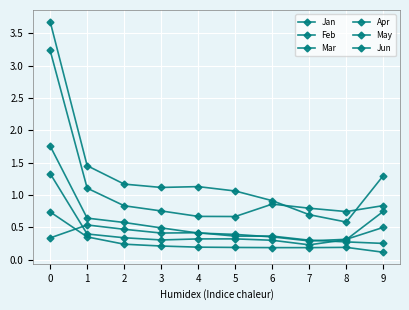

Reading left to right, what are all the values shown in this chart?

Jan: 0.7	0.4	0.2	0.2	0.2	0.2	0.2	0.2	0.2	0.1
Feb: 1.8	0.6	0.6	0.5	0.4	0.4	0.4	0.3	0.3	0.5
Mar: 1.3	0.4	0.3	0.3	0.3	0.3	0.3	0.2	0.3	0.7
Apr: 0.3	0.5	0.5	0.4	0.4	0.4	0.4	0.3	0.3	0.3
May: 3.7	1.5	1.2	1.1	1.1	1.1	0.9	0.7	0.6	1.3
Jun: 3.2	1.1	0.8	0.8	0.7	0.7	0.9	0.8	0.7	0.8